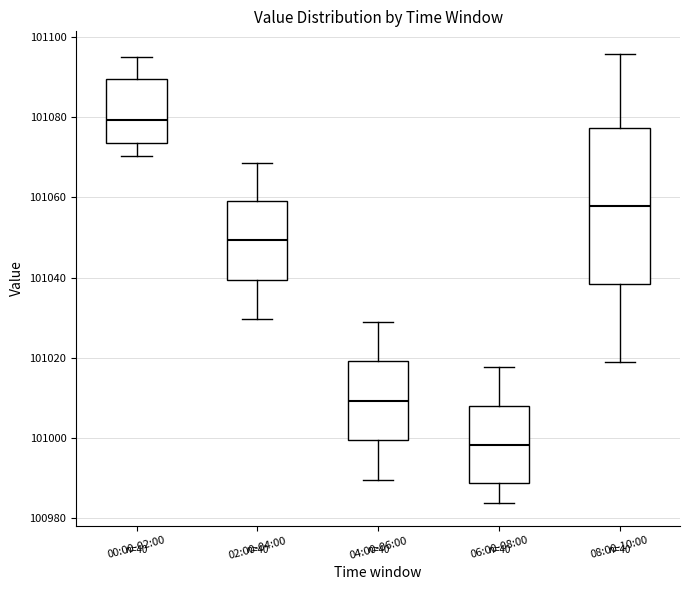

Where does the lower whisker of the box for 06:00-08:00 end on the y-axis? The values are not printed on the chart, so give them approximately, as read against the axis.

100984